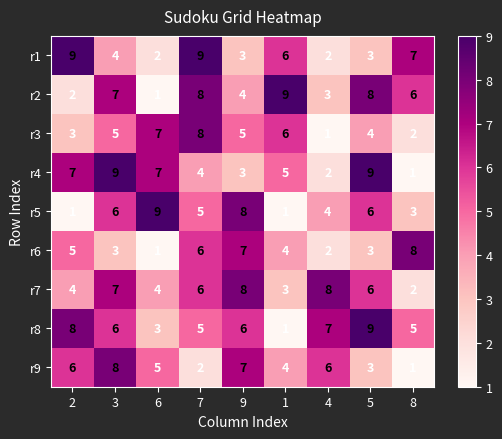

Where is r3 nearest to the value 4?

5